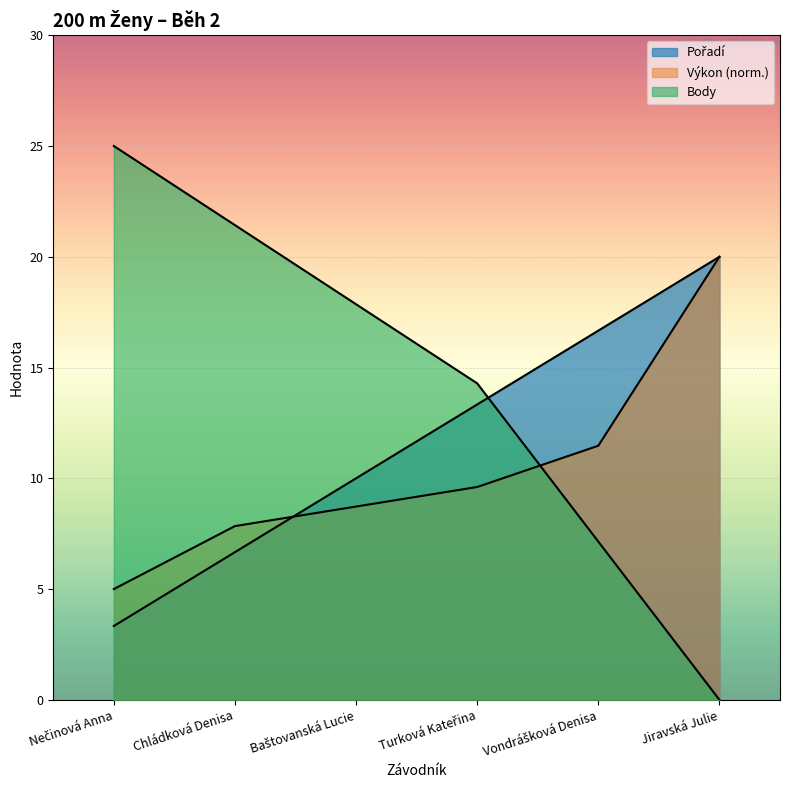

Is the value of Výkon at Nečinová Anna greater than the value of Body at Vondrášková Denisa?

No